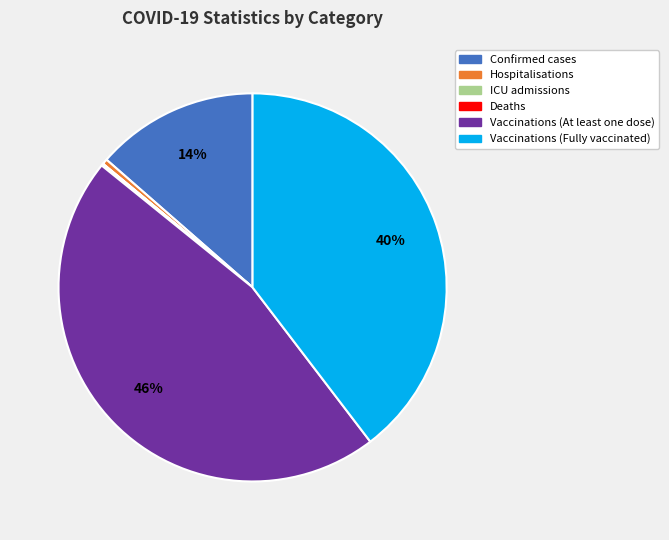

To the nearest percent, what is the difference between the Vaccinations (Fully vaccinated) and Confirmed cases slice percentages?

26%